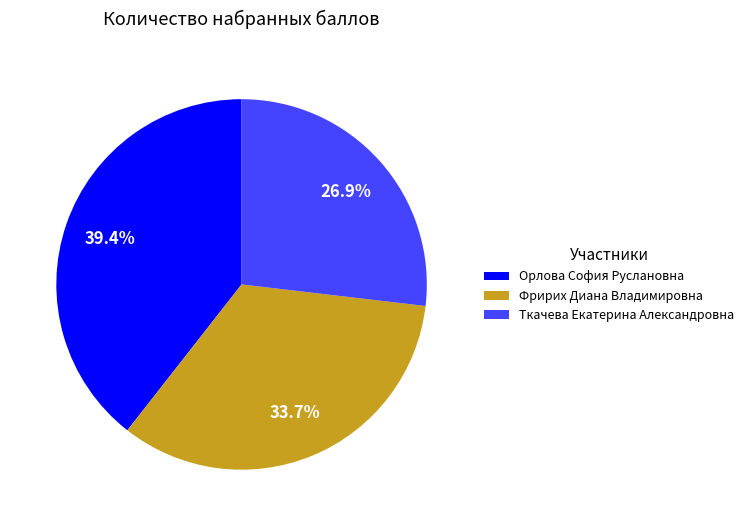

The Фририх Диана Владимировна slice represents 39% of the pie. True or false?

False